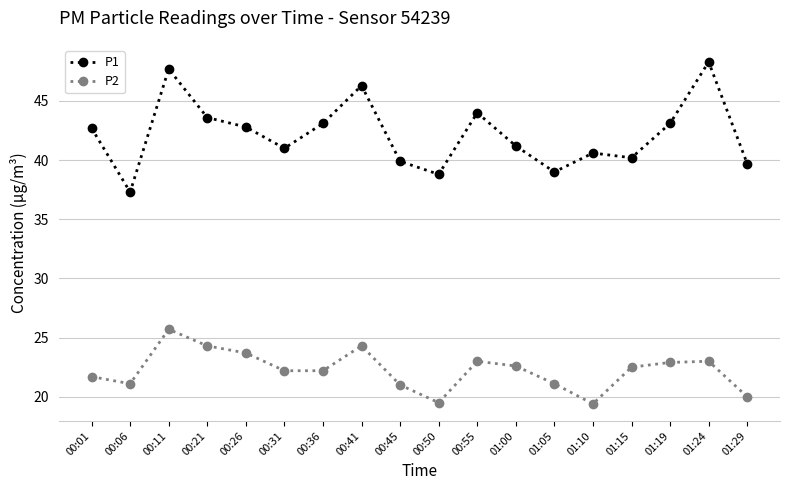

True or false: P1 and P2 intersect in this chart.

False